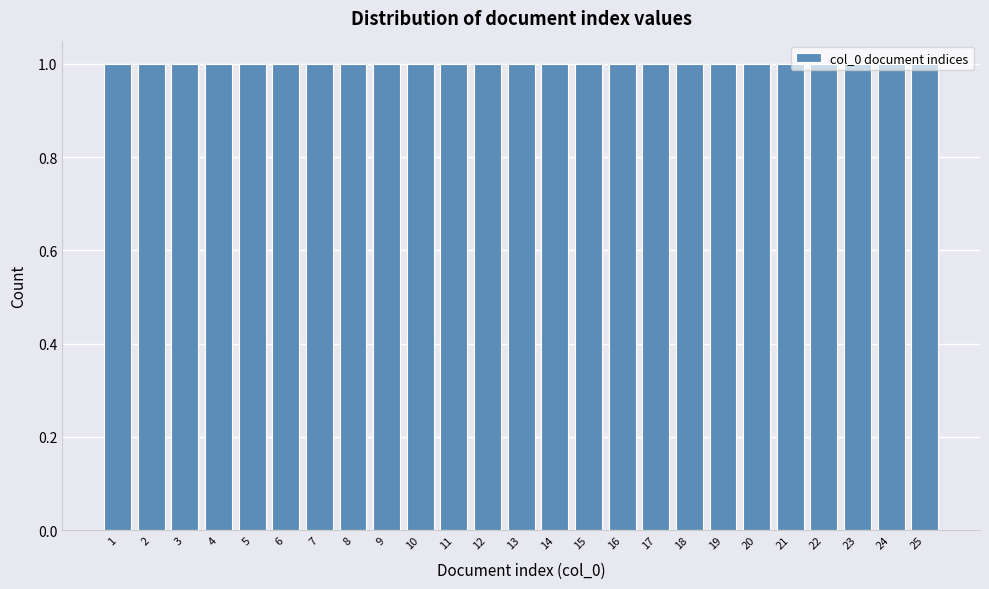

What is the height of the bar covering 15.5 to 16.5 on the x-axis? The values are not printed on the chart, so give them approximately, as read against the axis.

1